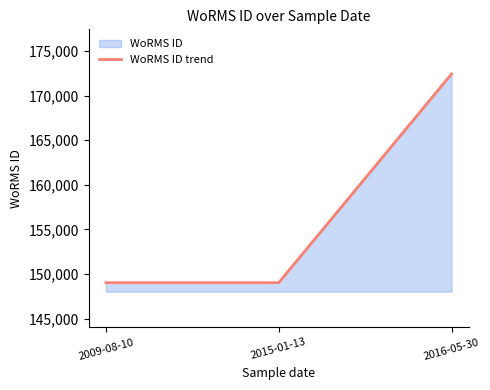

The value at 2015-01-13 is 217218. True or false?

False